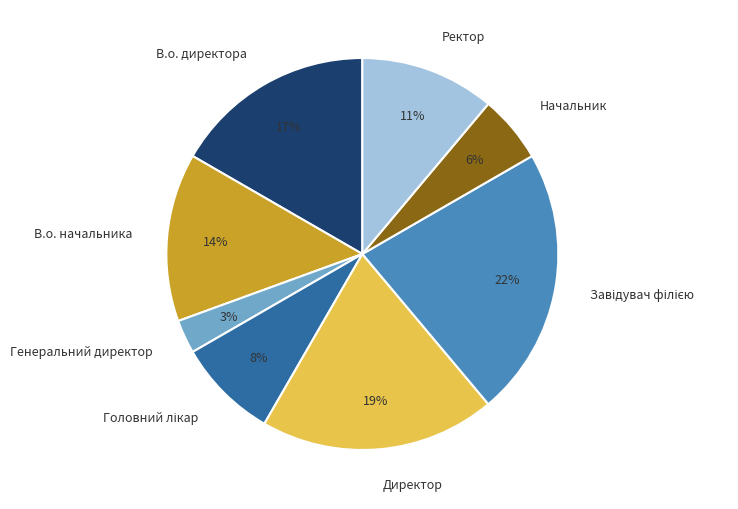

To the nearest percent, what percentage of the pie is Начальник?

6%